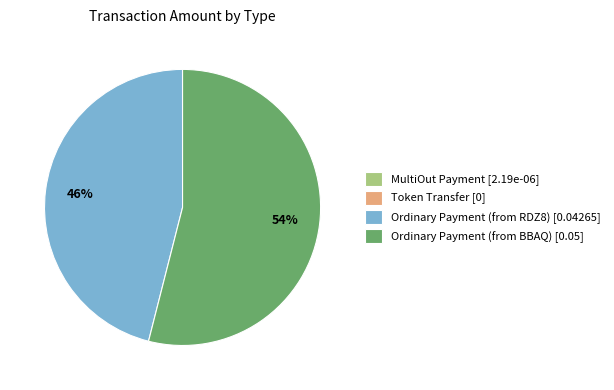

To the nearest percent, what is the difference between the Ordinary Payment (from RDZ8) [0.04265] and Ordinary Payment (from BBAQ) [0.05] slice percentages?

8%